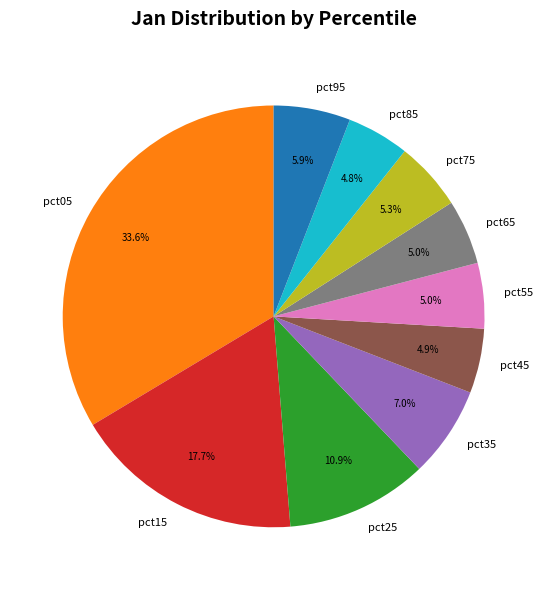

How many segments does this pie chart have?

10